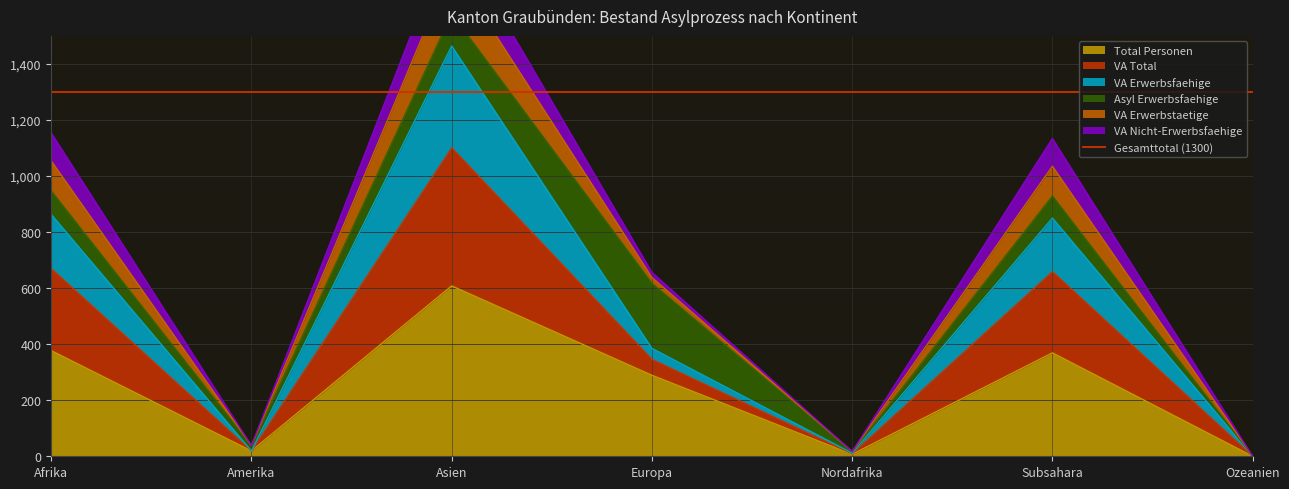

True or false: Total Personen and VA Total cross at least once.

False